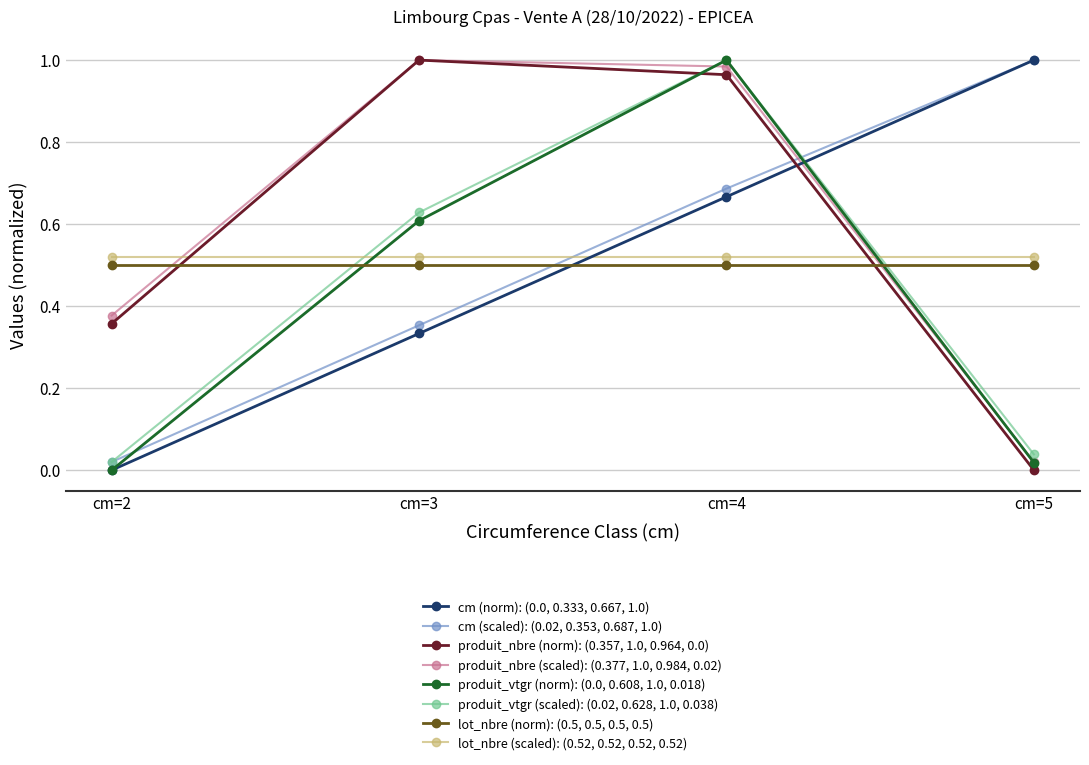

How many data points does each series have?

4